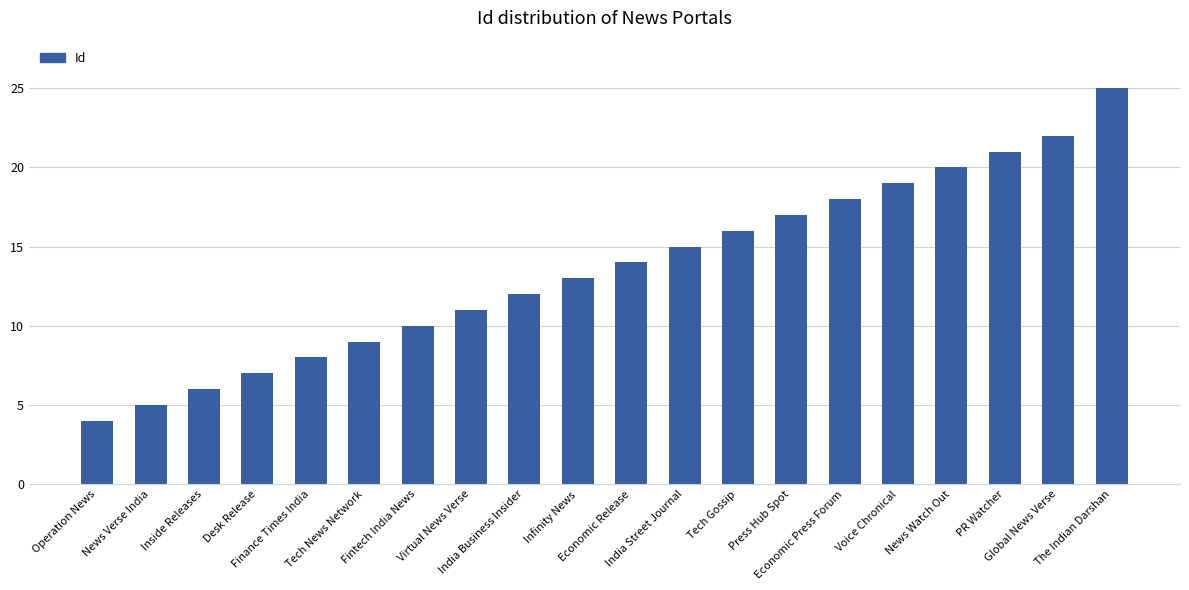

The value at Economic Release is 5. True or false?

False